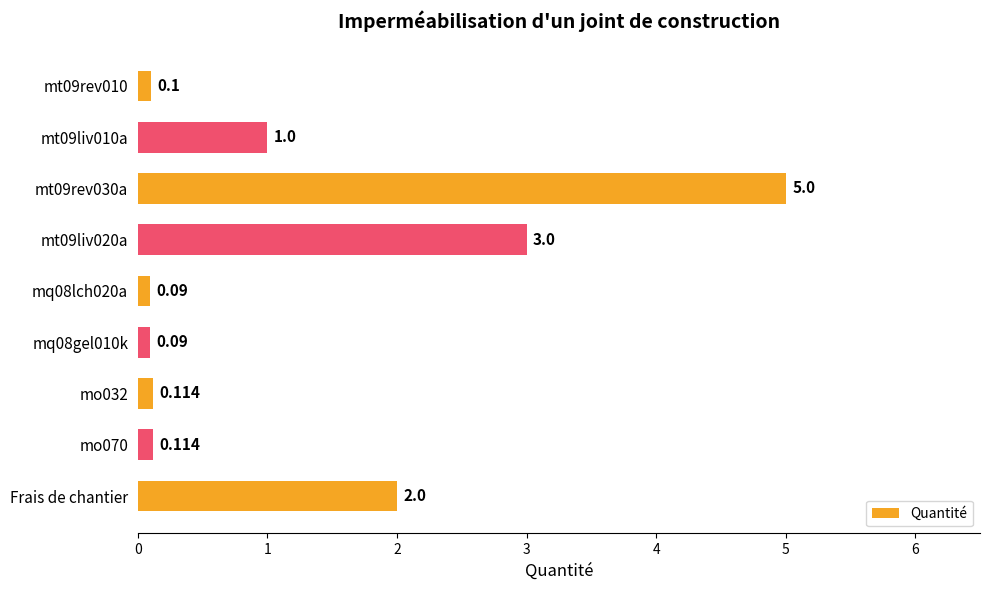

At which label is the value closest to 2?

Frais de chantier